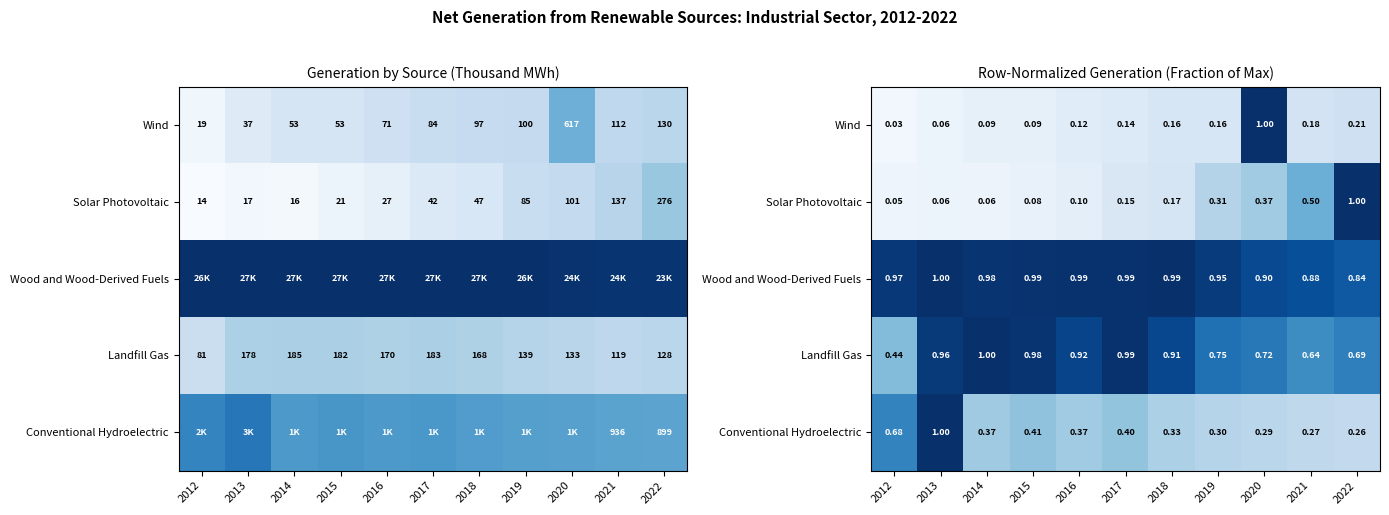

Count the number of data series in this chart.

5